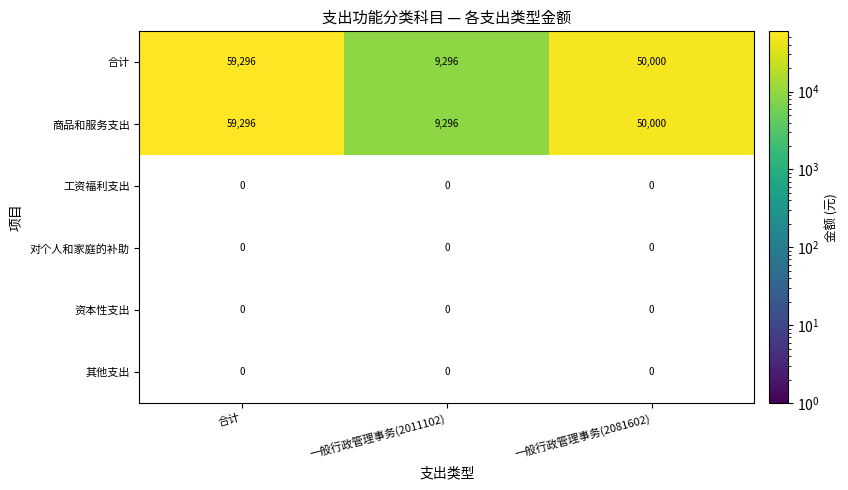

Reading right to left, extract all data points from this chart.

合计: 50000	9296	59296
商品和服务支出: 50000	9296	59296
工资福利支出: 0	0	0
对个人和家庭的补助: 0	0	0
资本性支出: 0	0	0
其他支出: 0	0	0